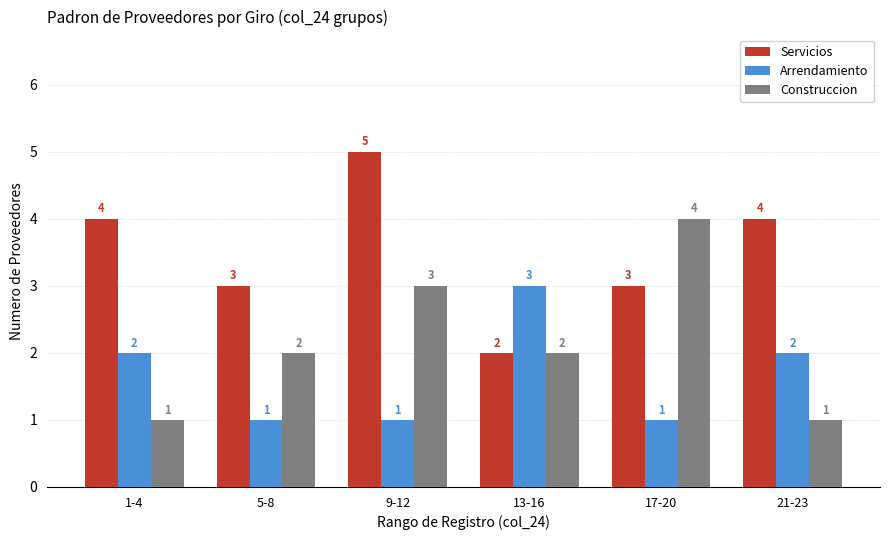

What is the maximum value for Arrendamiento?

3